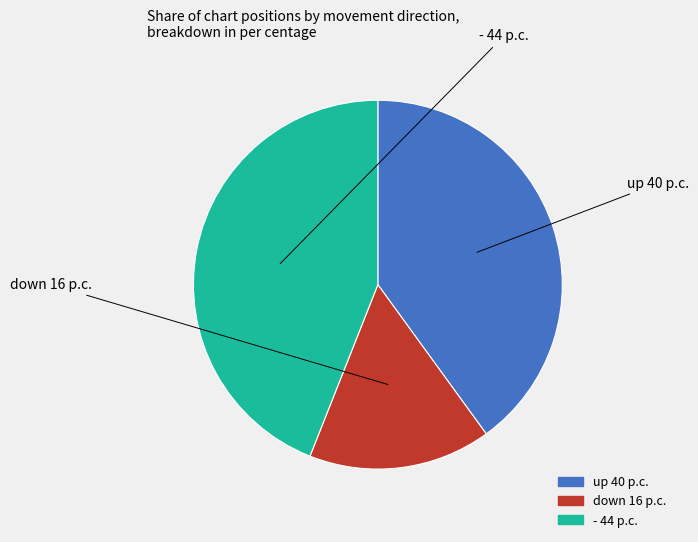

Is it true that down is 16% of the pie?

True